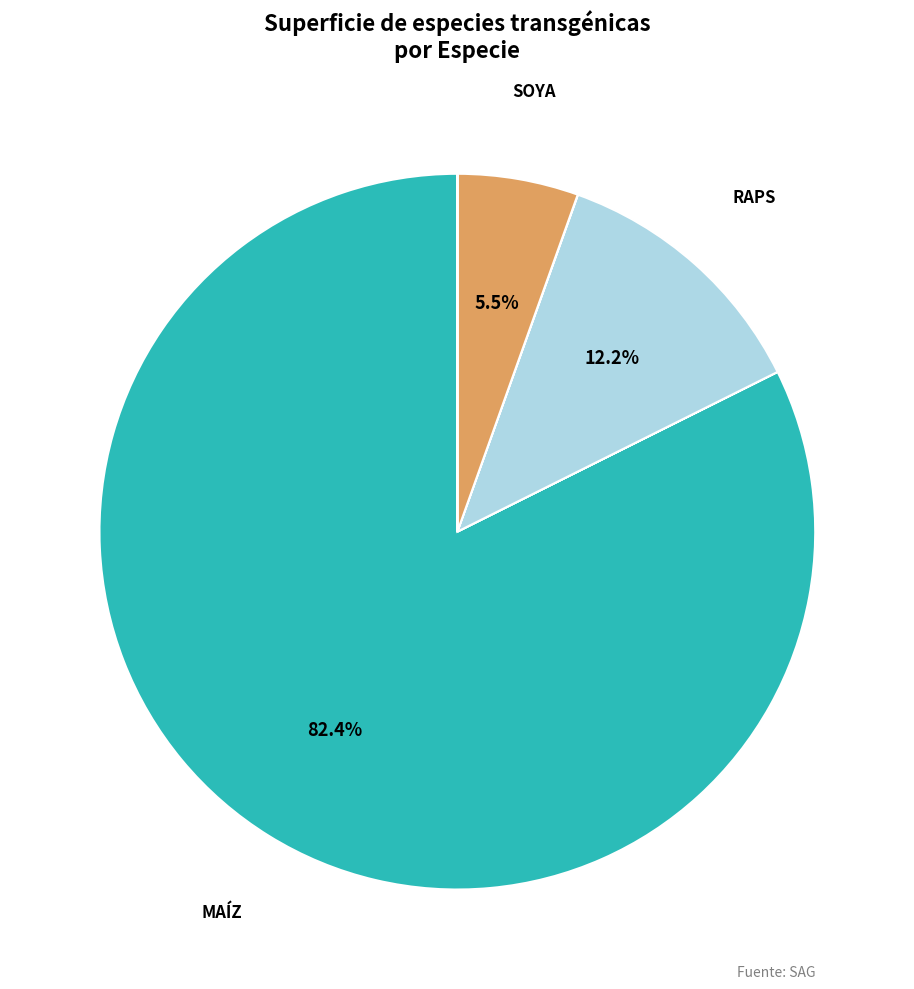

Is there any slice that represents more than half of the pie?

Yes